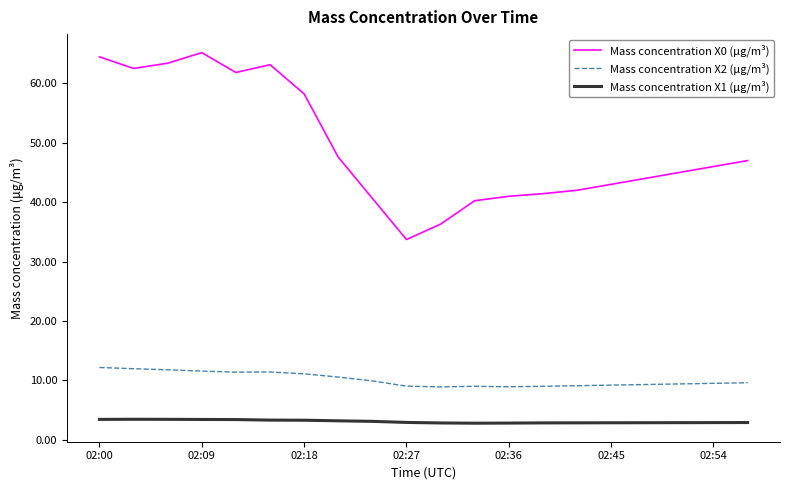

Rank the series by their maximum value, from lowest to highest.

Mass concentration X1 (μg/m³), Mass concentration X2 (μg/m³), Mass concentration X0 (μg/m³)